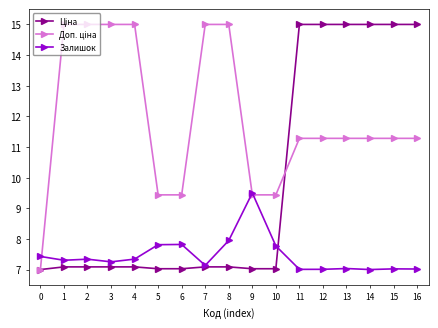

What is the difference between the highest and lowest values at 11?

8.0